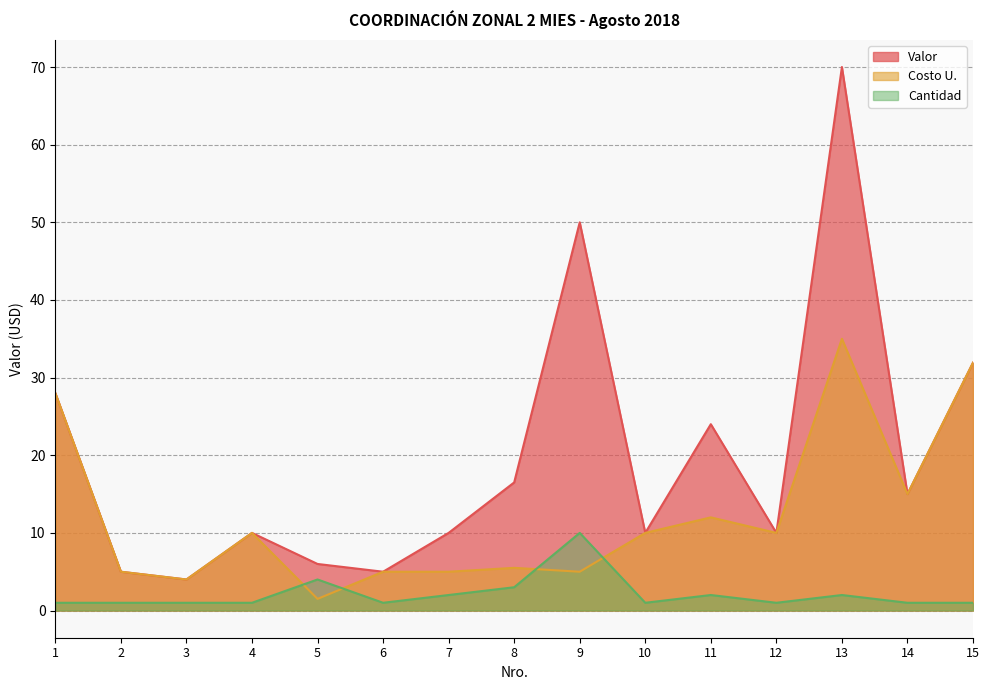

The value of Cantidad at 11 is 2.9. True or false?

False